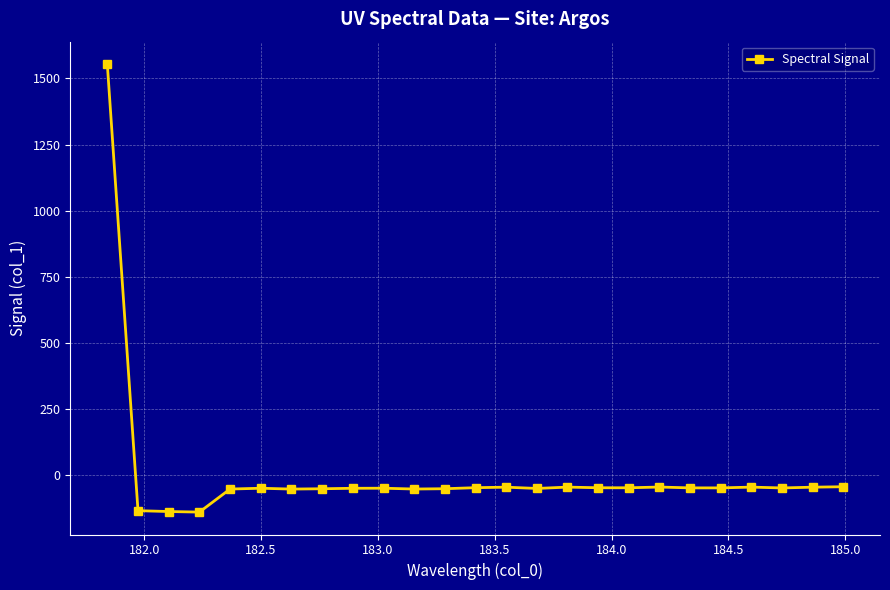

Does the chart display data point markers on the line(s)?

Yes